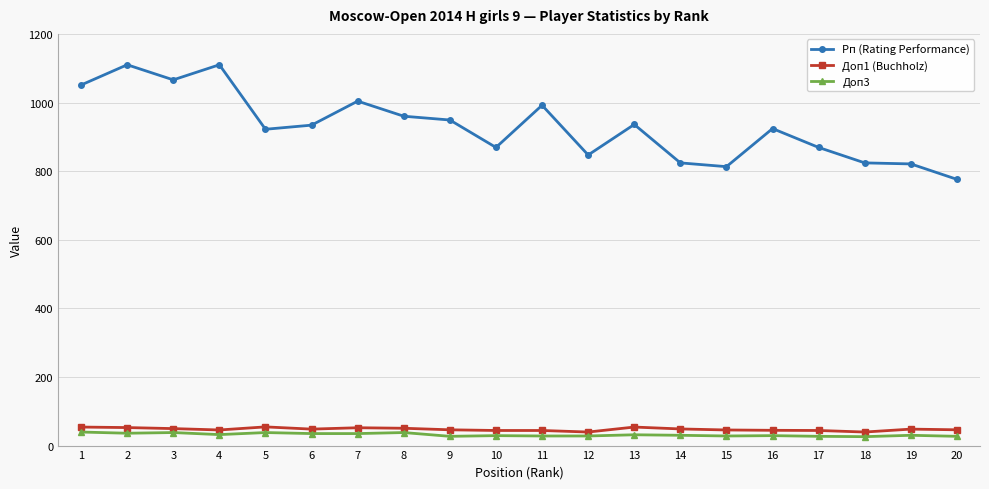

True or false: Рп (Rating Performance) and Доп3 cross at least once.

False